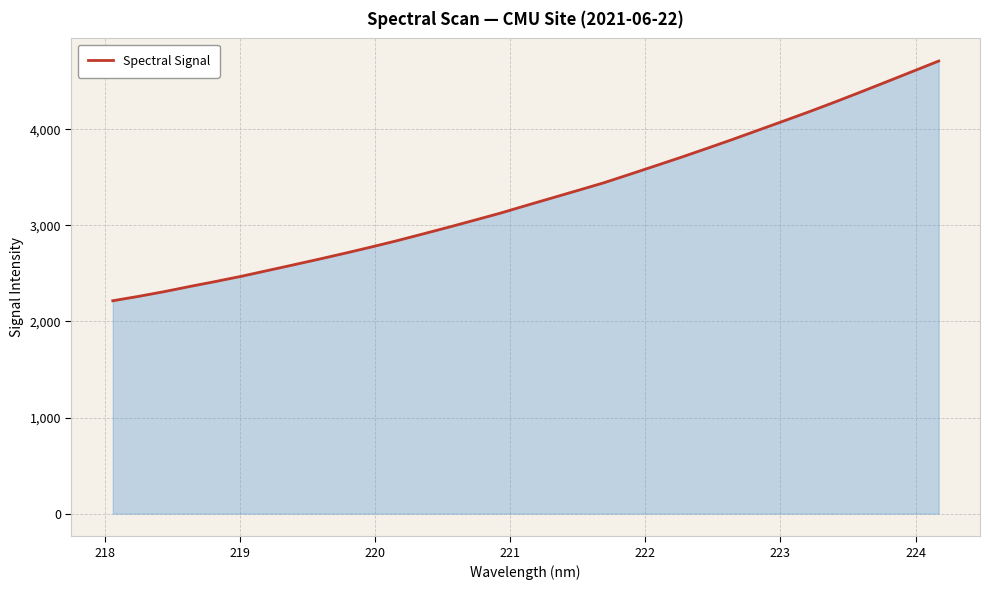

What is the greatest value displayed?

4709.2